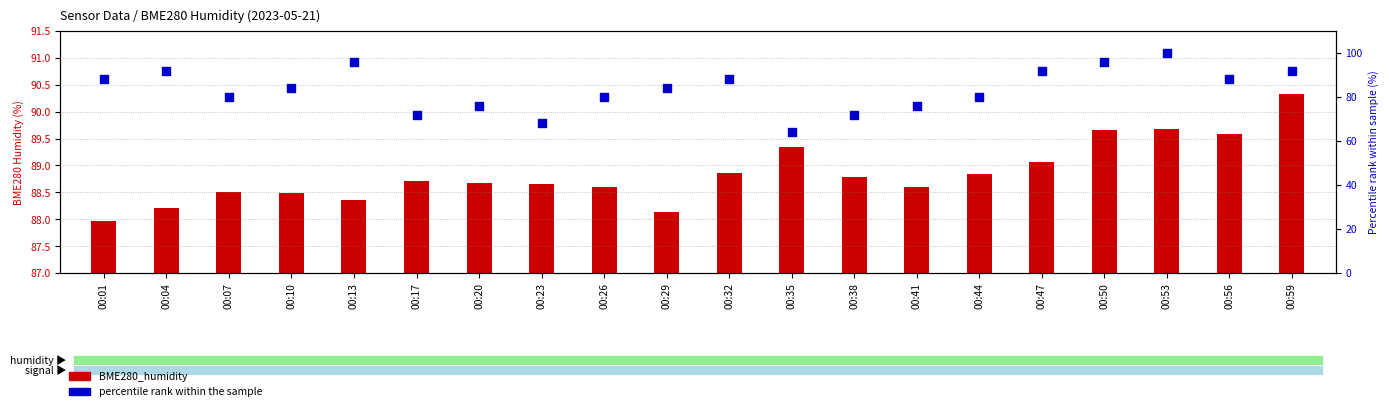

At how many categories does at least one series exceed 66?

20